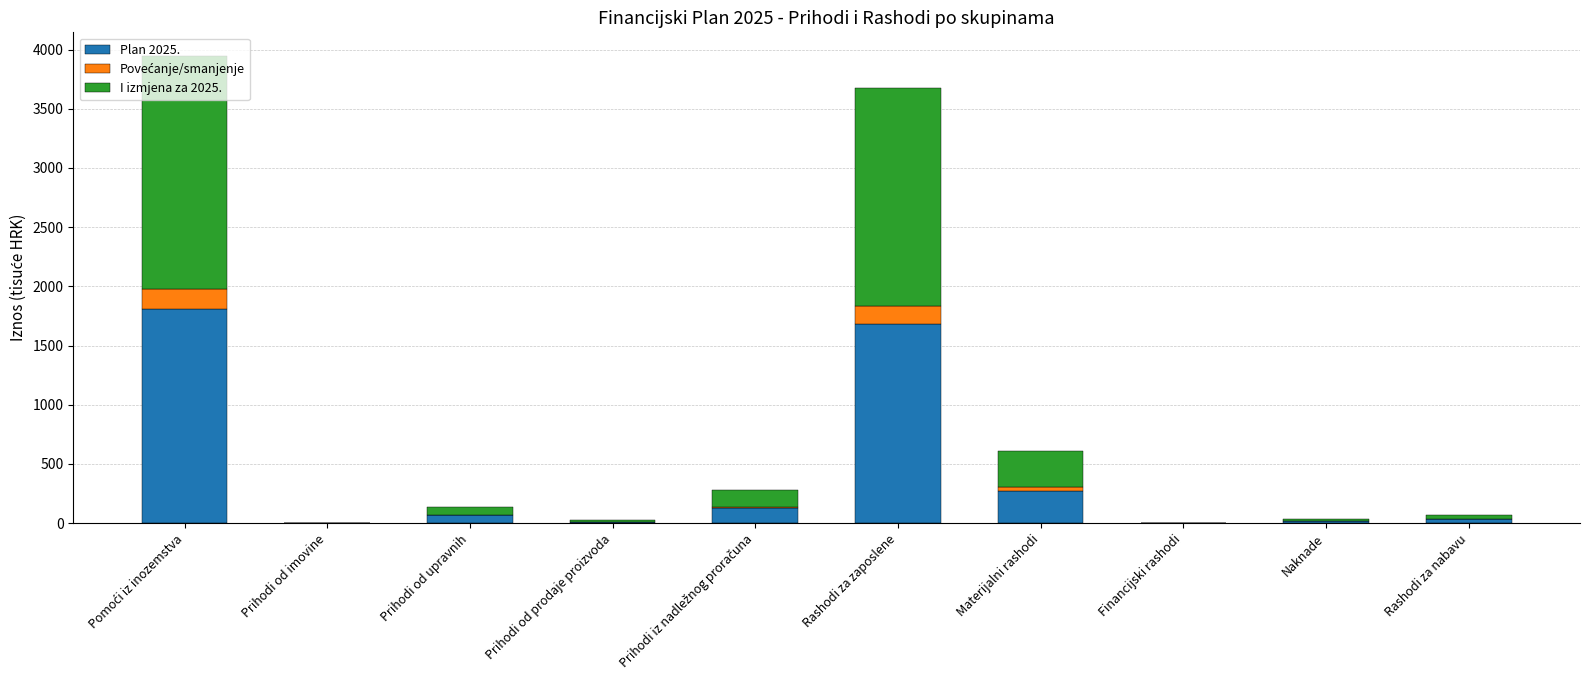

What is the lowest value of the Povećanje/smanjenje series?

-0.8